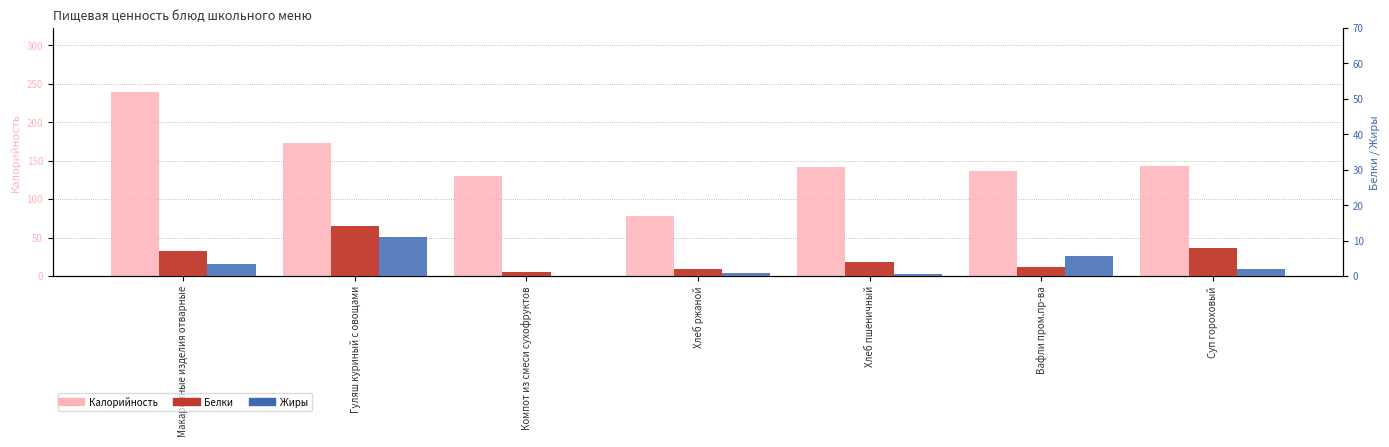

What is the label of the 4th bar from the right?

Хлеб ржаной